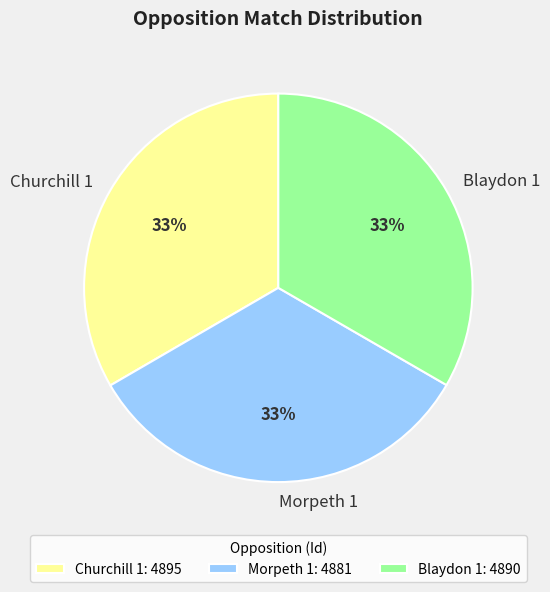

To the nearest percent, what is the combined percentage of Blaydon 1 and Churchill 1?

67%